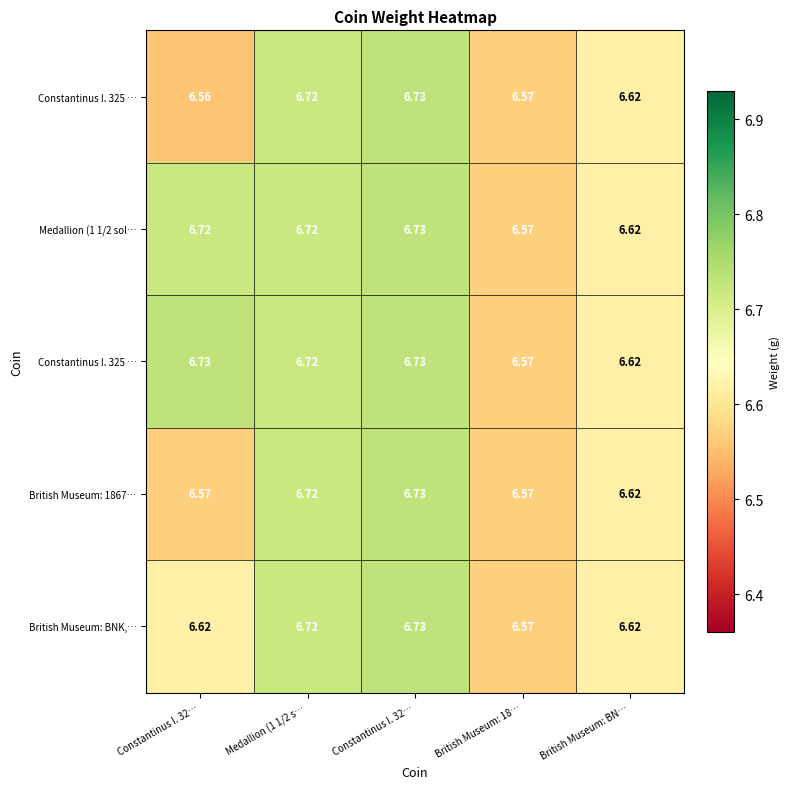

At how many categories does at least one series exceed 6?

5